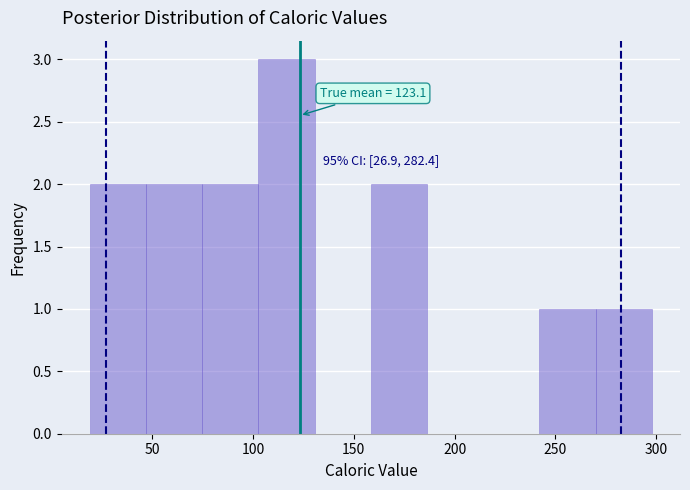

Which range on the x-axis has the tallest bar?

105 to 130